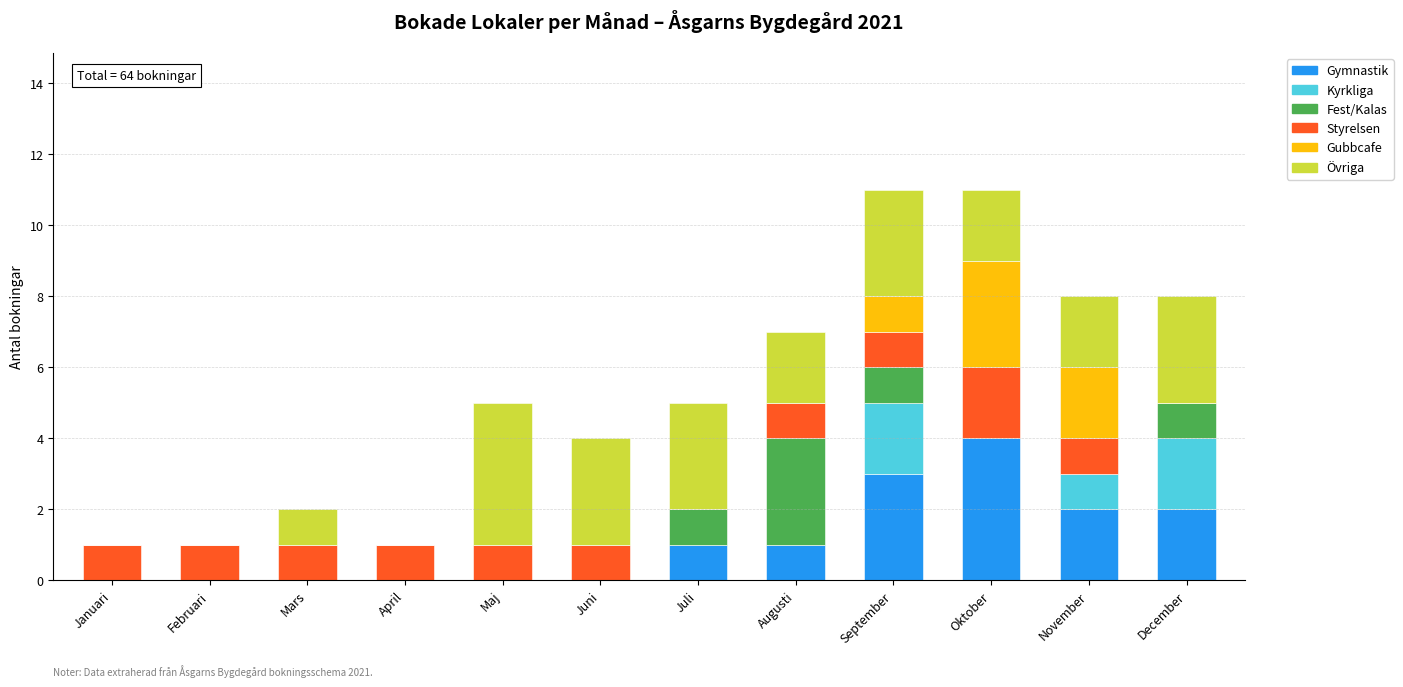

At which label does Gymnastik reach its peak?

Oktober